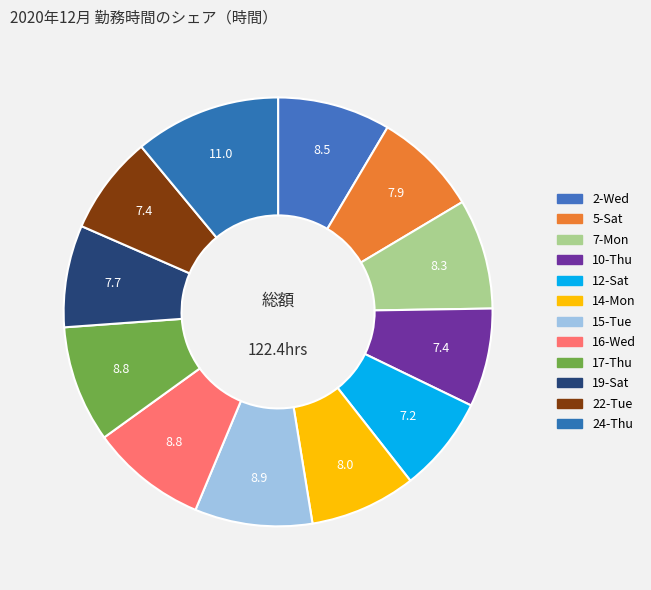

To the nearest percent, what is the average slice percentage?

8%